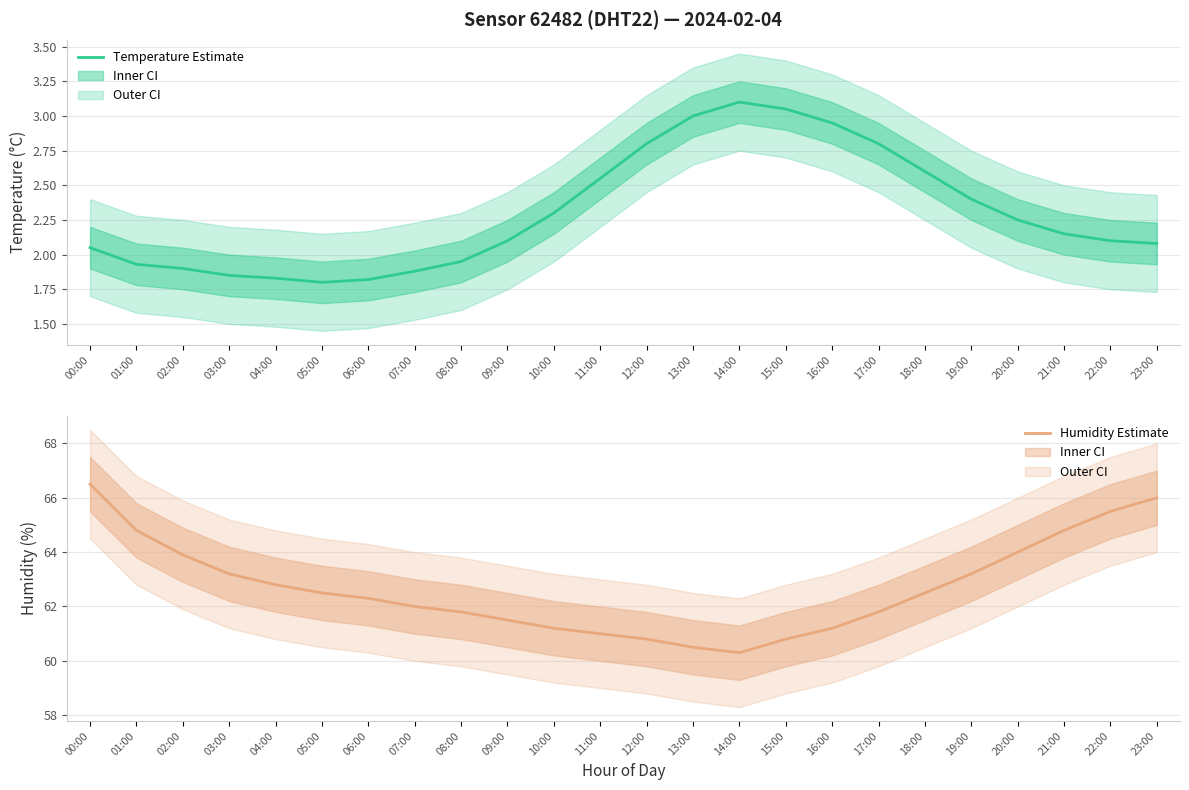

True or false: humidity and temperature intersect in this chart.

False